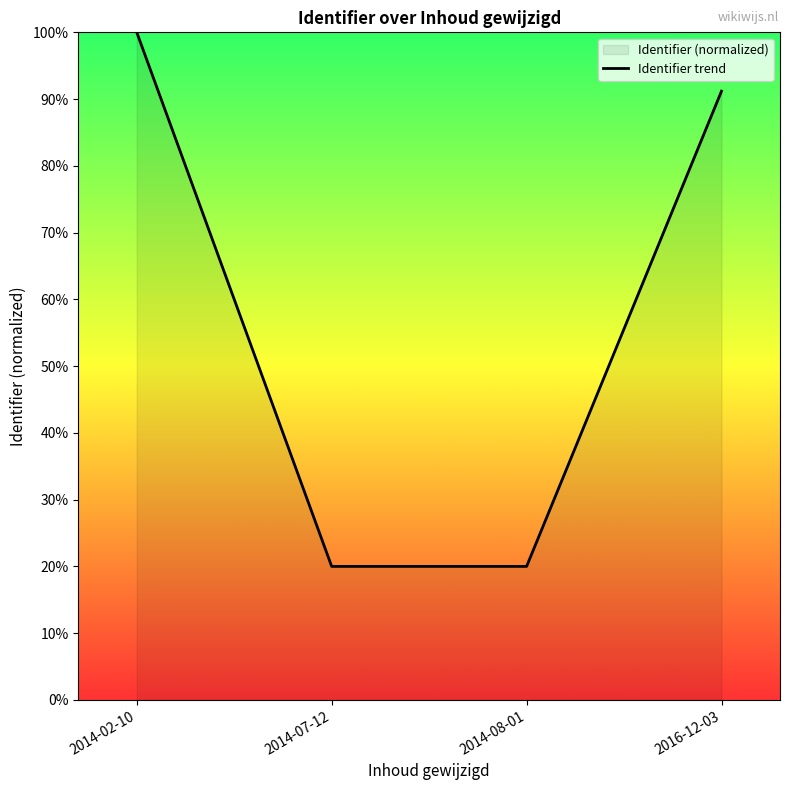

What is the label of the 1st point from the left?

2014-02-10